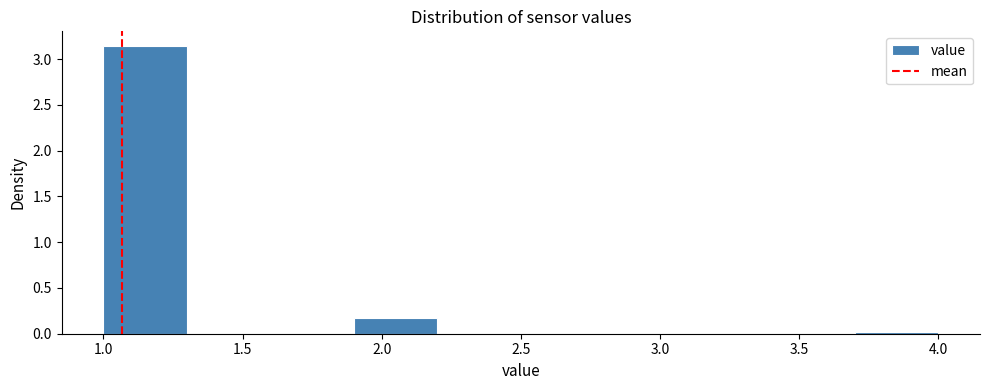

Reading left to right, transcribe this chart: for each bar, give the range it covers on the x-axis and its height. The values are not printed on the chart, so give them approximately, as read against the axis.

1.0 to 1.3: 3.15
1.3 to 1.6: 0
1.6 to 1.9: 0
1.9 to 2.2: 0.15
2.2 to 2.5: 0
2.5 to 2.8: 0
2.8 to 3.1: 0
3.1 to 3.4: 0
3.4 to 3.7: 0
3.7 to 4.0: under 0.05